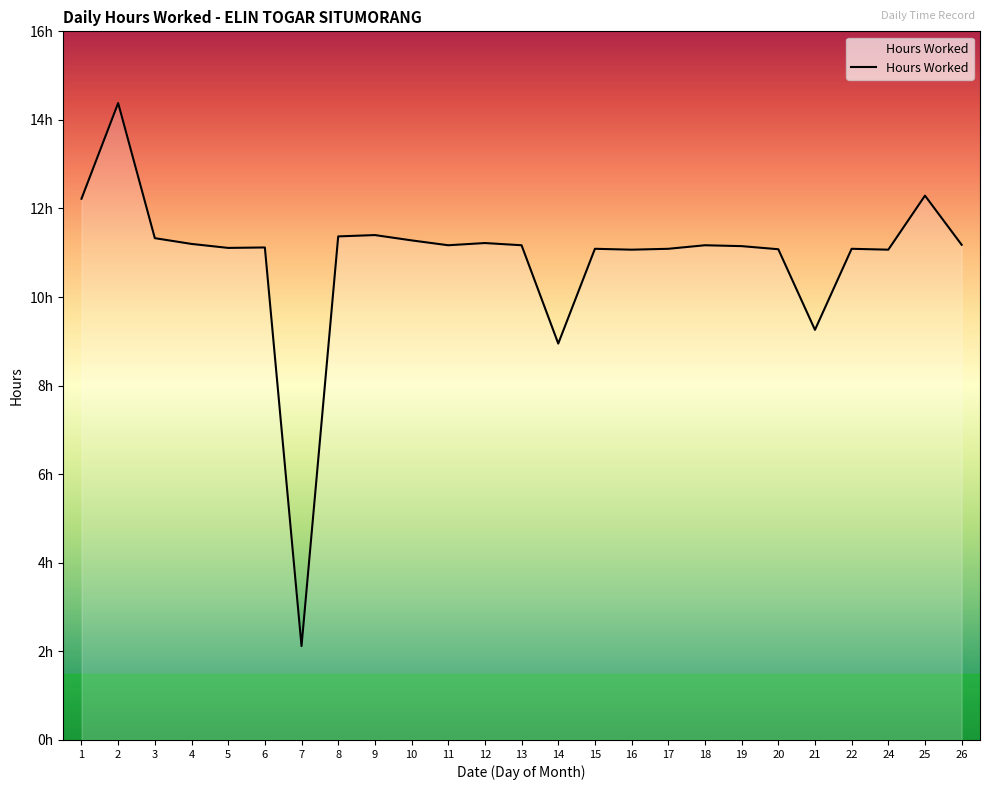

Reading left to right, what are all the values shown in this chart?

12.2	14.4	11.3	11.2	11.1	11.1	2.1	11.4	11.4	11.3	11.2	11.2	11.2	8.9	11.1	11.1	11.1	11.2	11.2	11.1	9.3	11.1	11.1	12.3	11.2